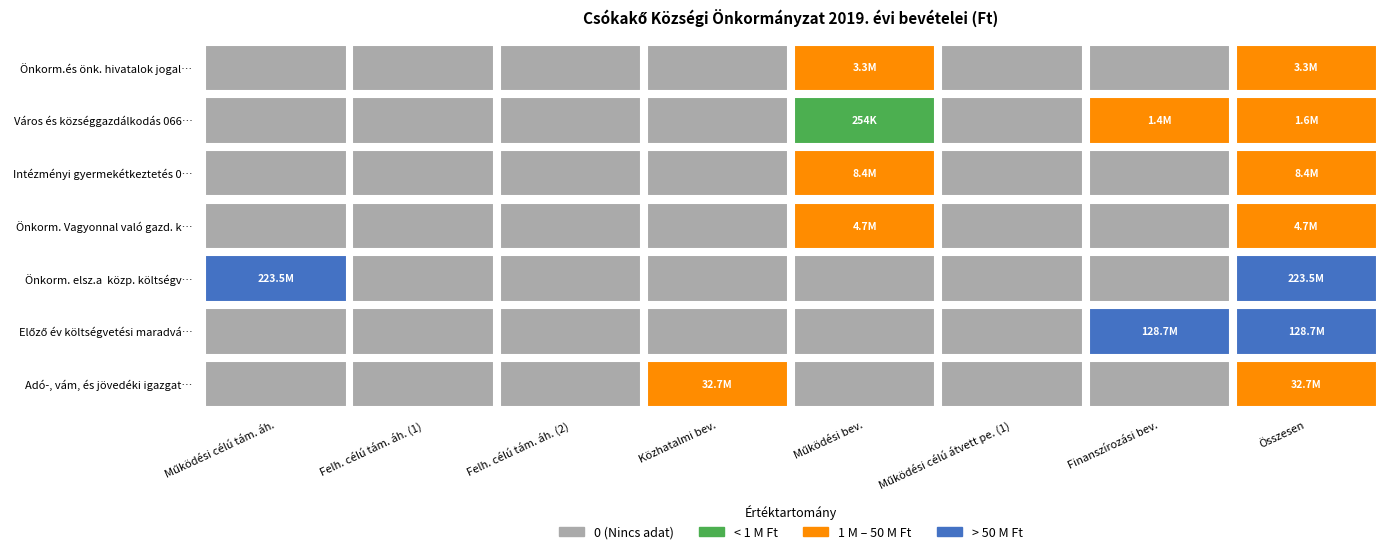

What is the average value of the Önkorm.és önk. hivatalok jogalkotó és á… series?

816195